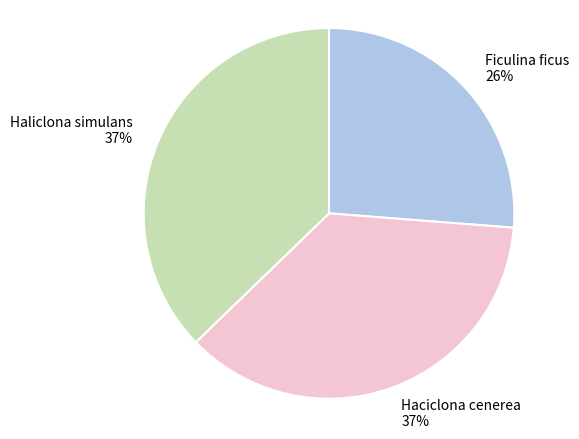

Approximately how many times larger is the value at Ficulina ficus 26% compared to Haliclona simulans 37%?

0.7